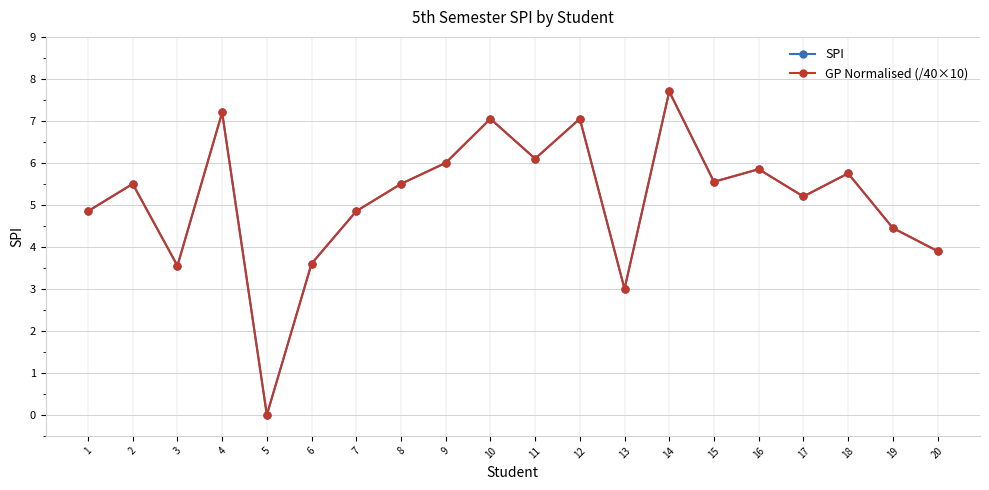

Is this an area chart (filled region under the line)?

No